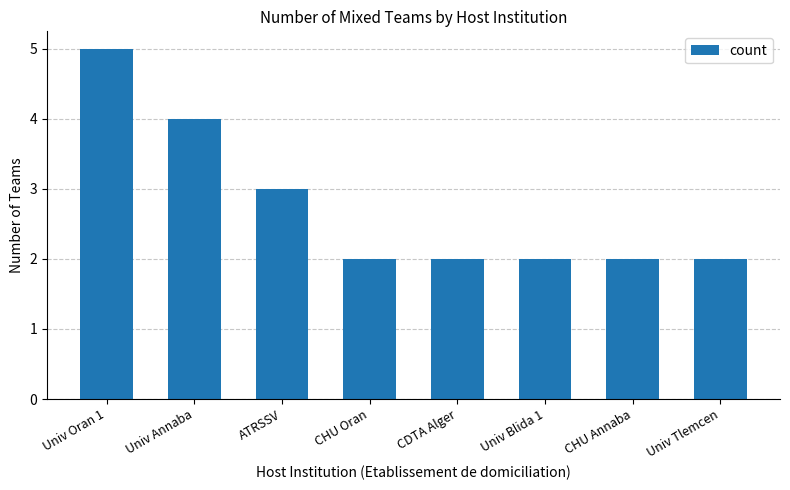

What position from the left is CHU Oran?

4